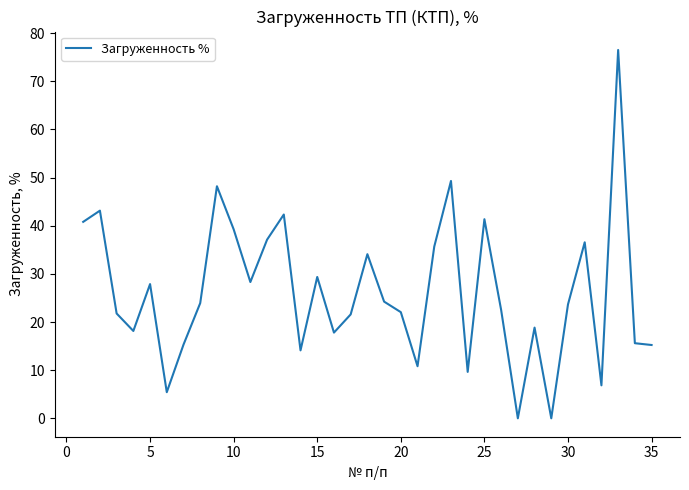

What is the difference between the maximum and minimum values?

76.5